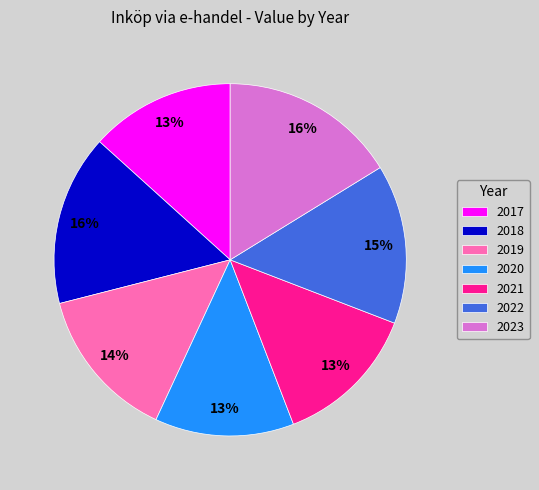

Count the number of slices in the pie.

7